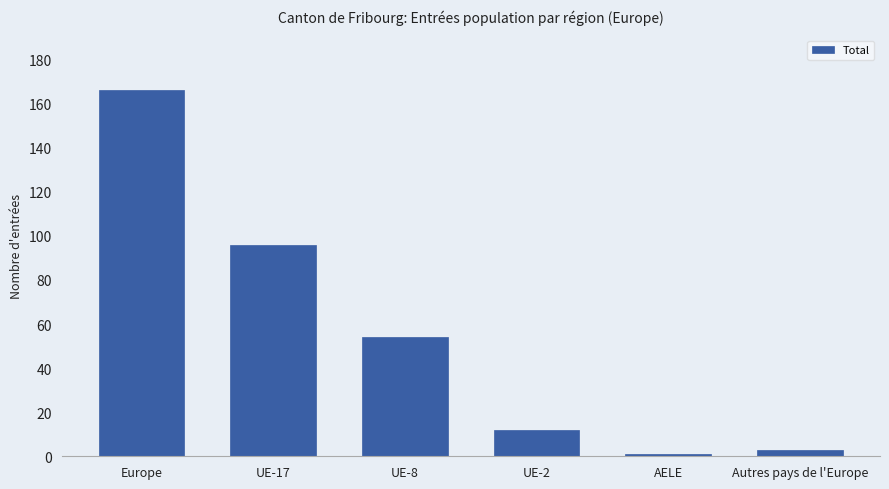

List the labels in order of value, smallest first.

AELE, Autres pays de l'Europe, UE-2, UE-8, UE-17, Europe